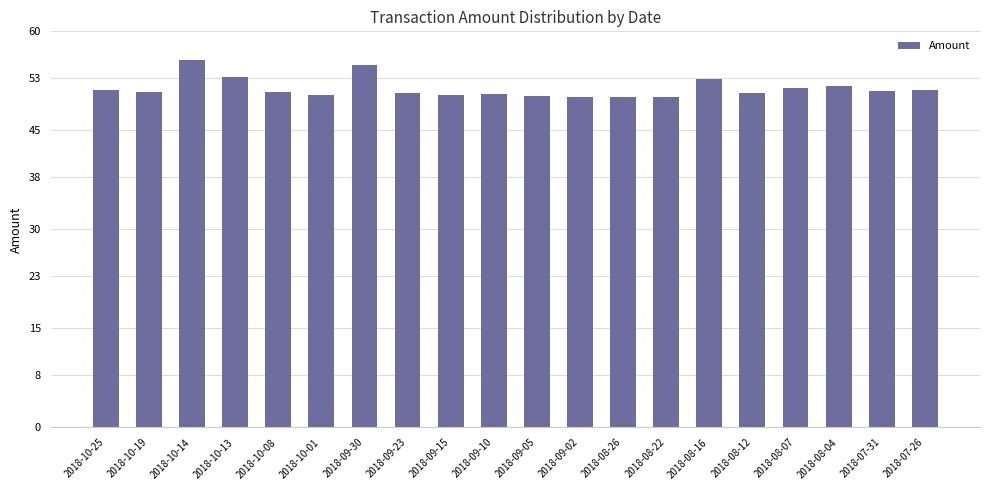

What is the average value?

51.4